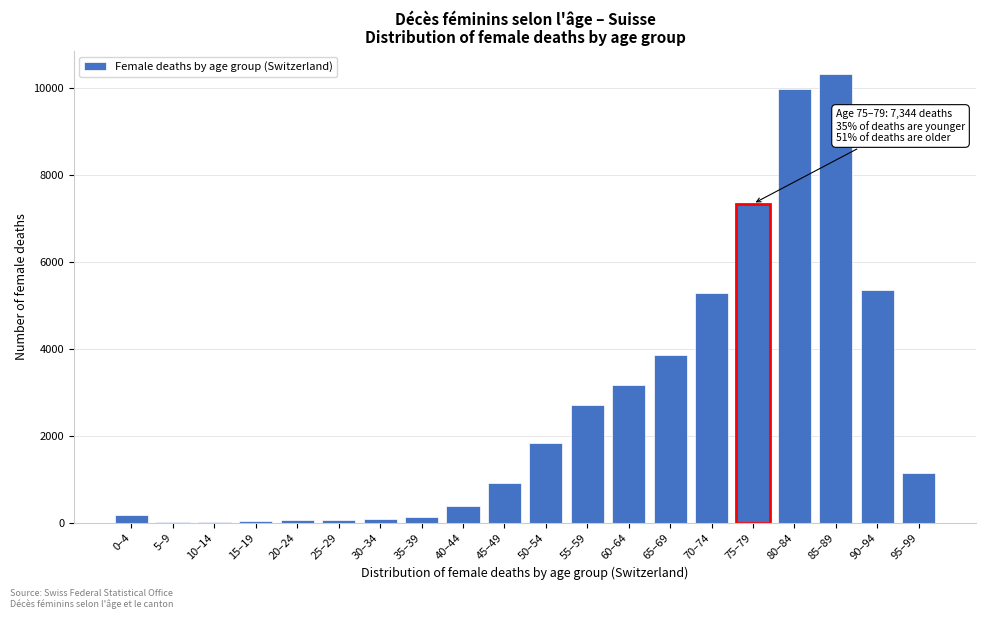

What is the sum of all values?

52899